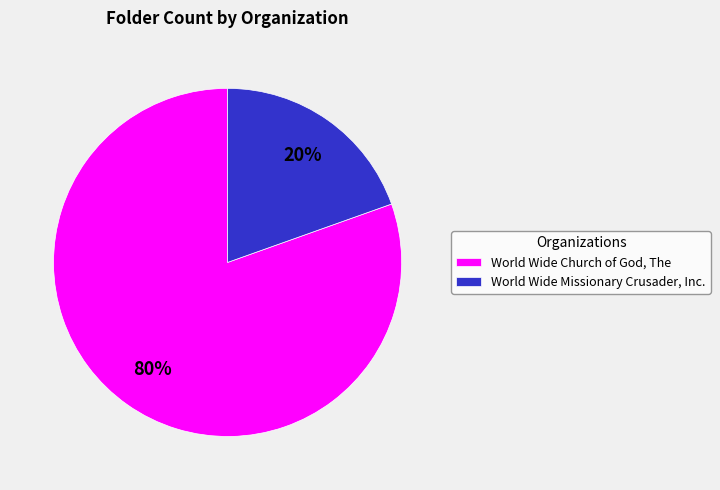

Rank the categories by value from lowest to highest.

World Wide Missionary Crusader, Inc., World Wide Church of God, The